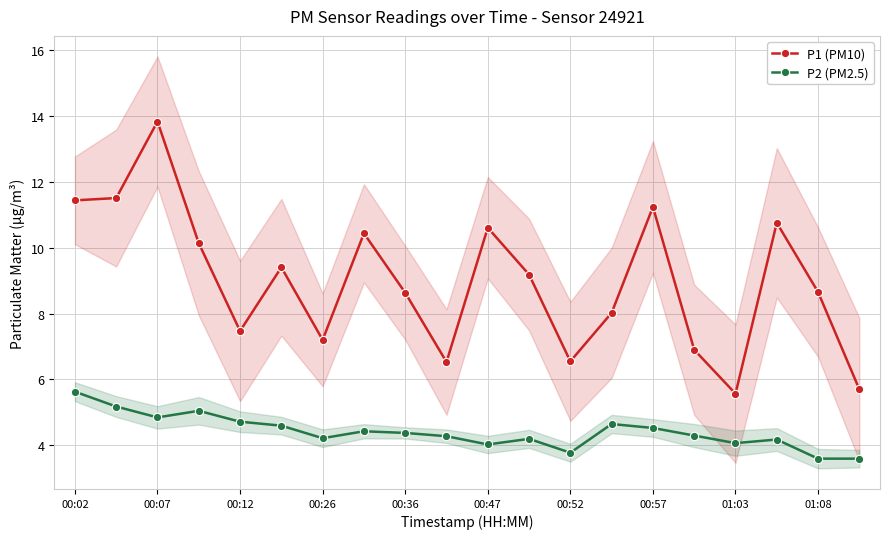

At how many categories does at least one series exceed 8?

13